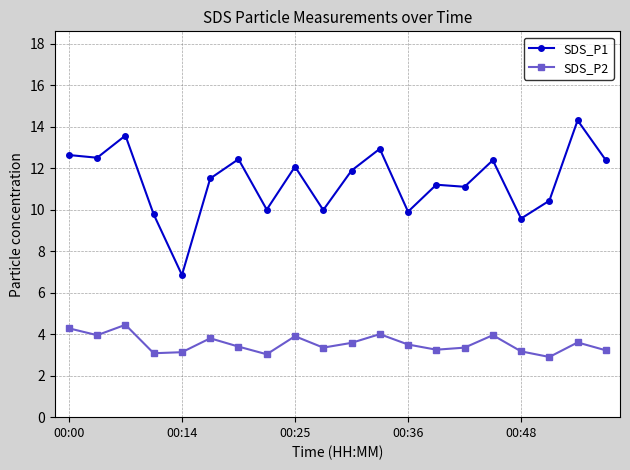

At how many categories does at least one series exceed 6?

20